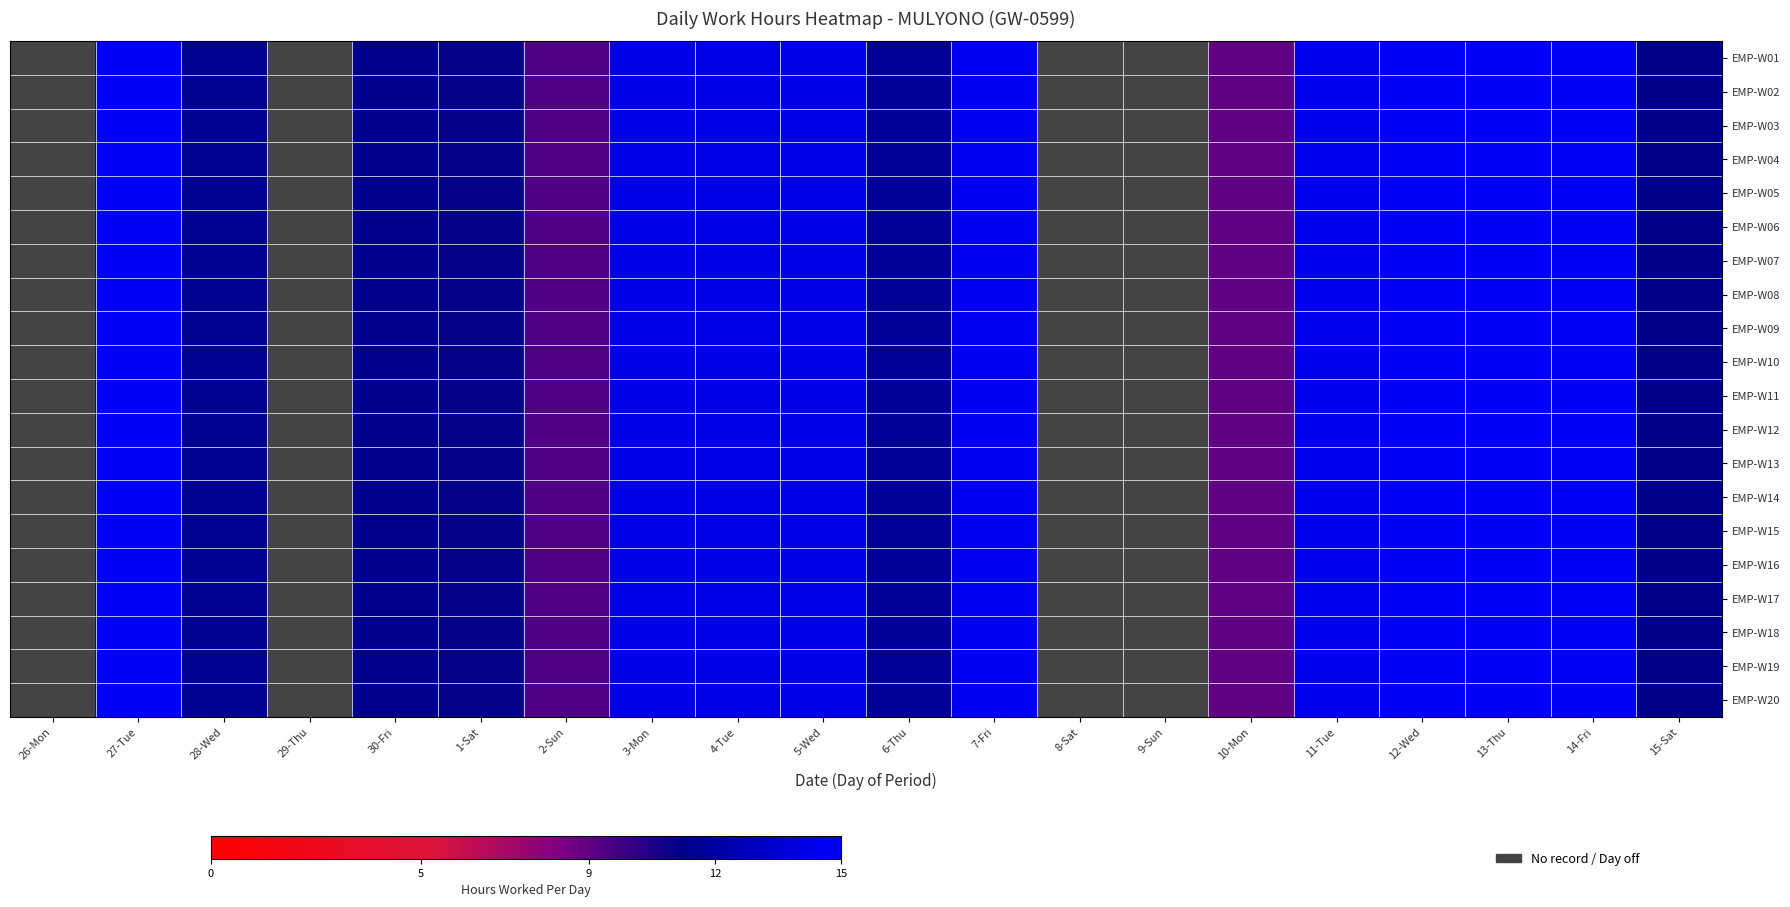

Which series has the widest spread of values?

EMP-W01